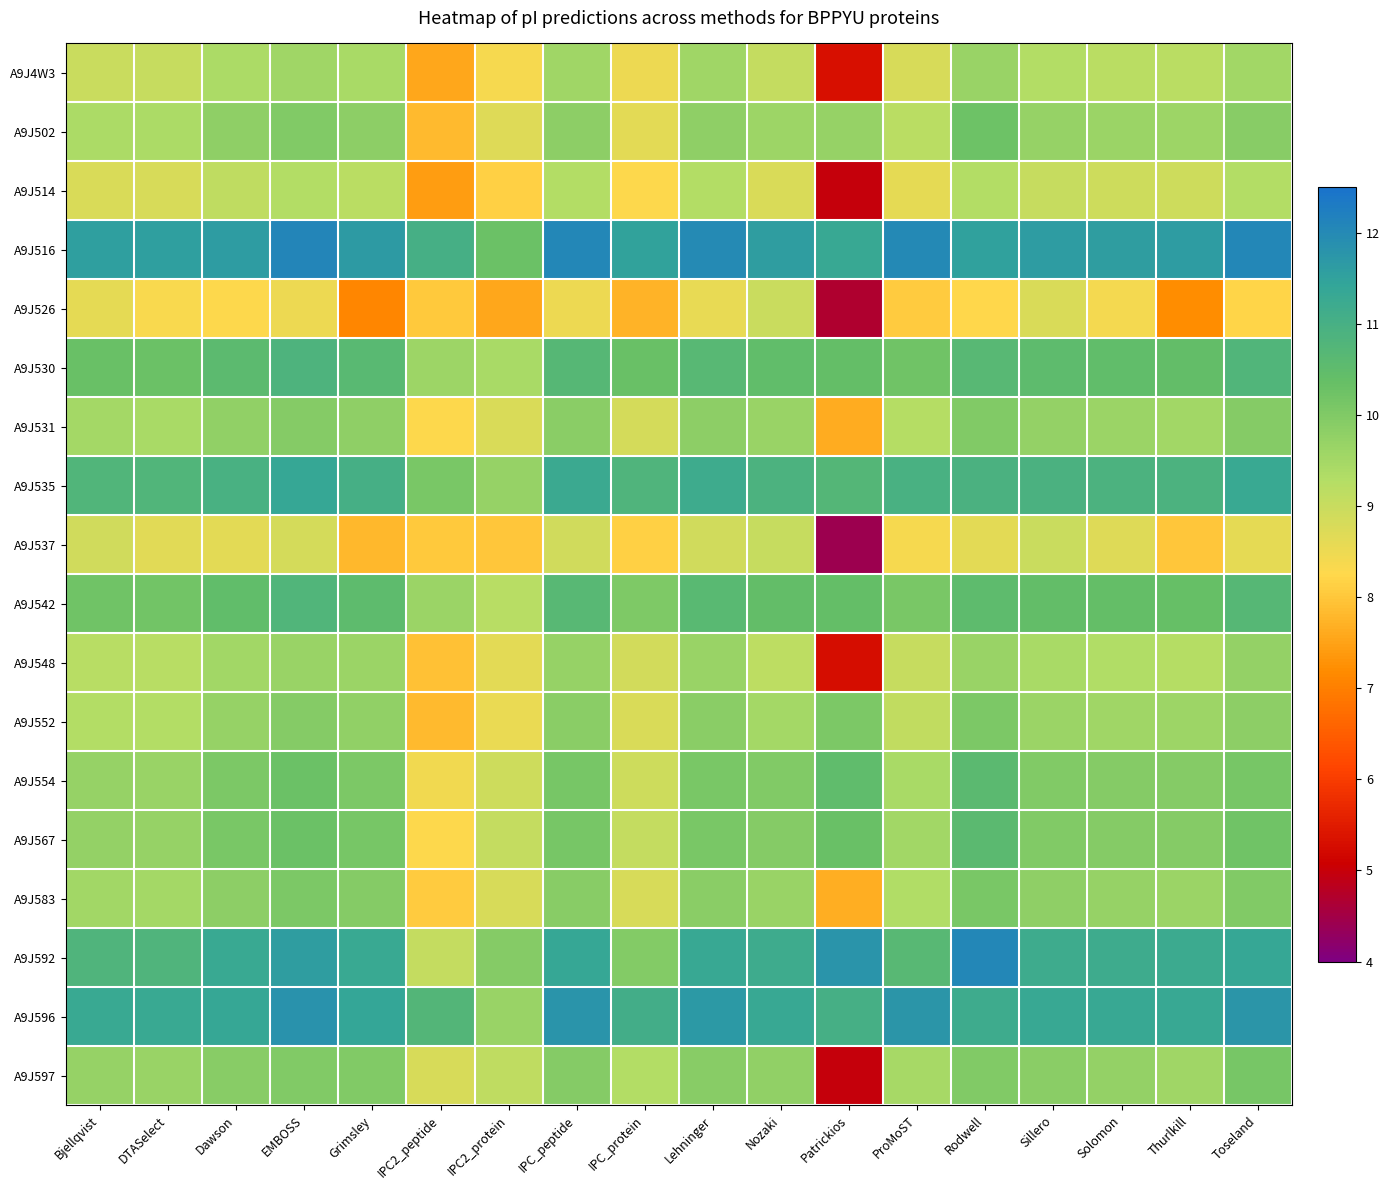

At Bjellqvist, list the series in order from smallest to largest.

A9J526, A9J514, A9J537, A9J4W3, A9J548, A9J552, A9J502, A9J531, A9J583, A9J554, A9J597, A9J567, A9J542, A9J530, A9J535, A9J592, A9J596, A9J516